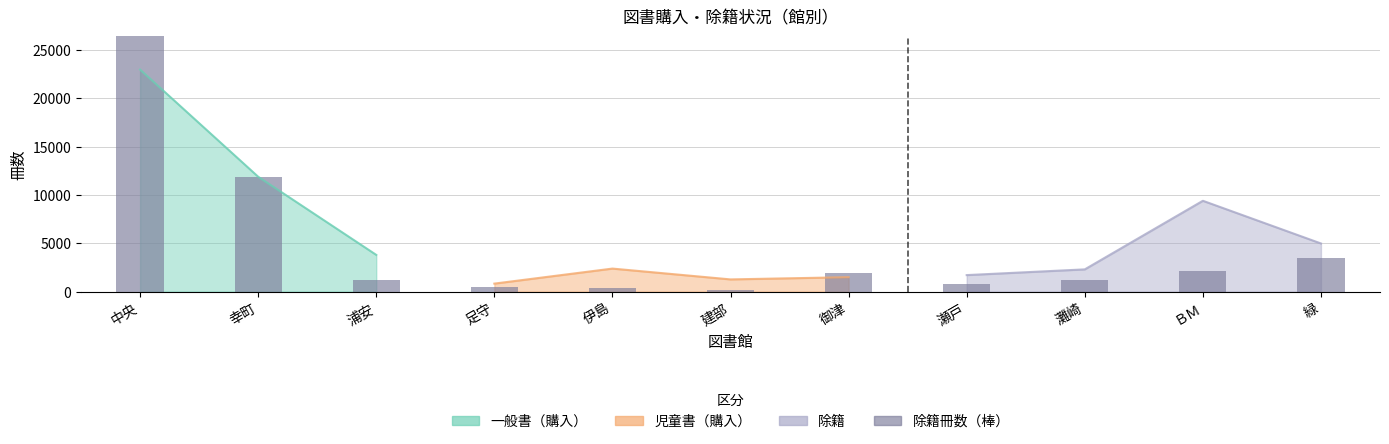

Is the value of 児童書（購入） at 幸町 greater than the value of 除籍 at 足守?

Yes